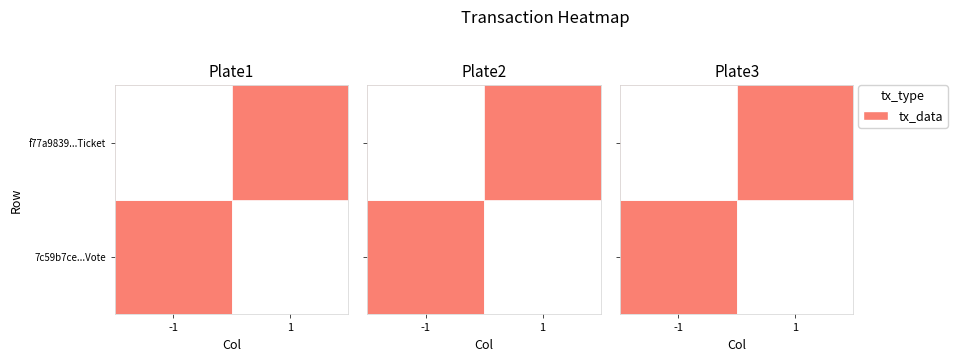

How many data points in f77a9839b785a0dc9d247b85e3cd15ba59a5a21 are less than 1?

1